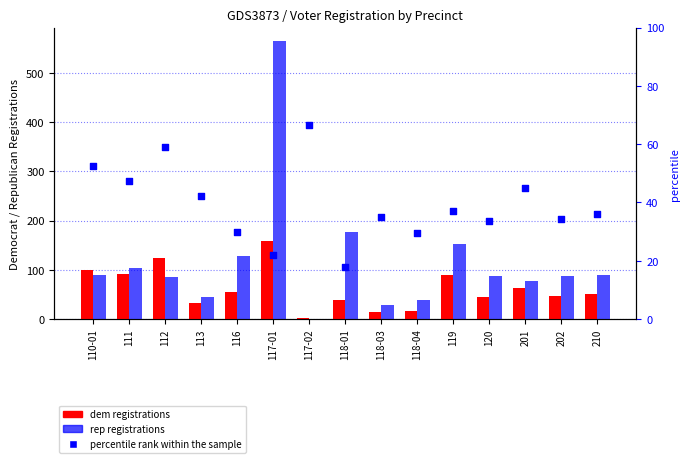

Is the value of rep at 113 greater than the value of percentile rank within the sample at 120?

Yes